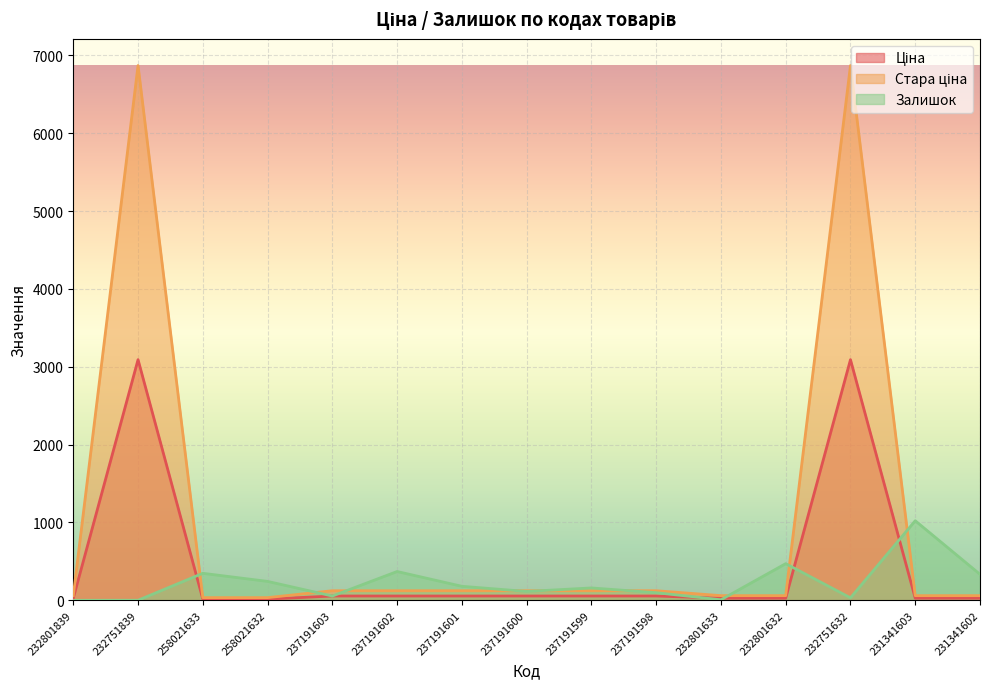

How many distinct data groups are displayed?

3